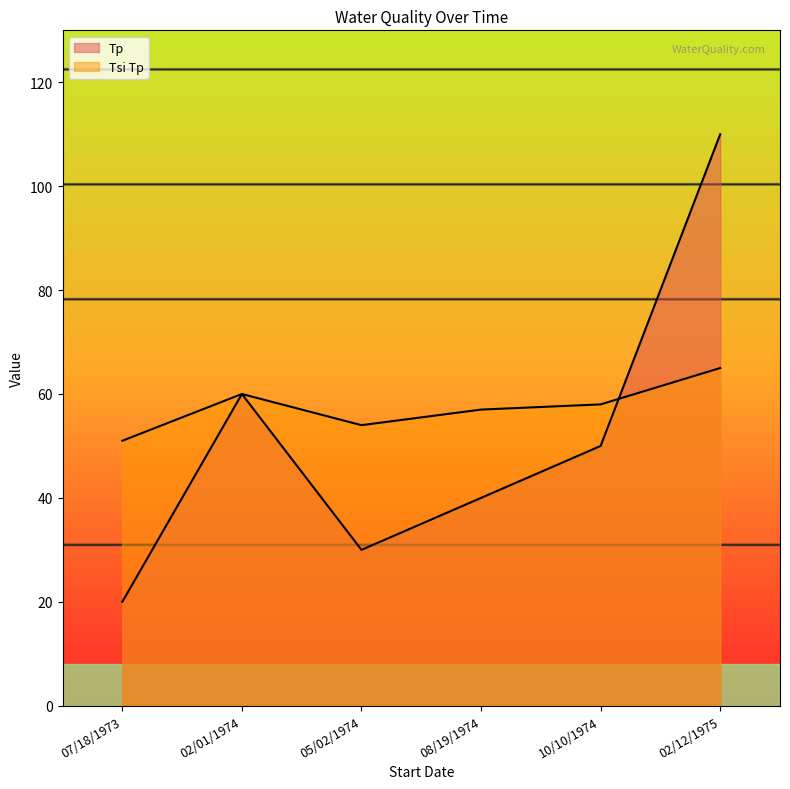

Between which two adjacent categories do Tp and Tsi Tp first intersect?

10/10/1974 and 02/12/1975